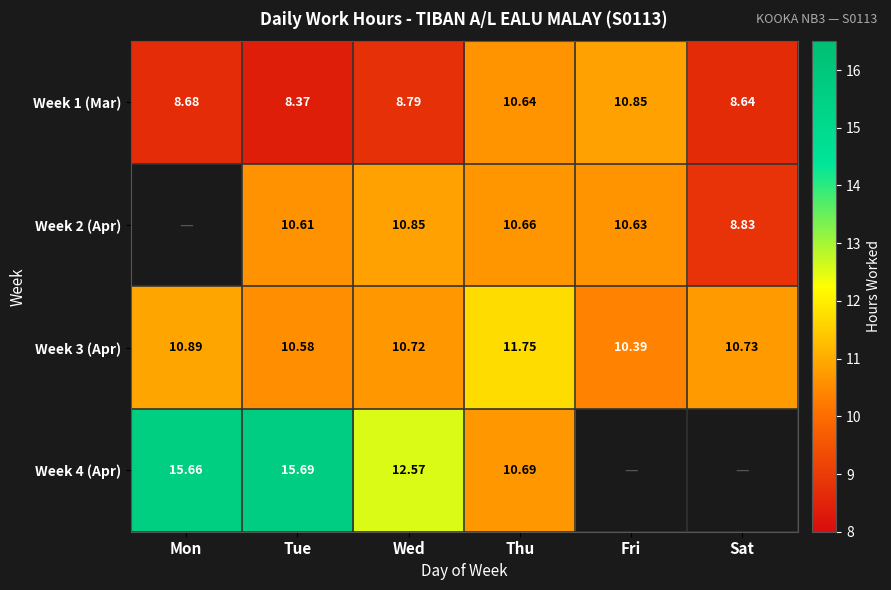

What is the approximate value of Week 1 (Mar) at Tue?

8.4